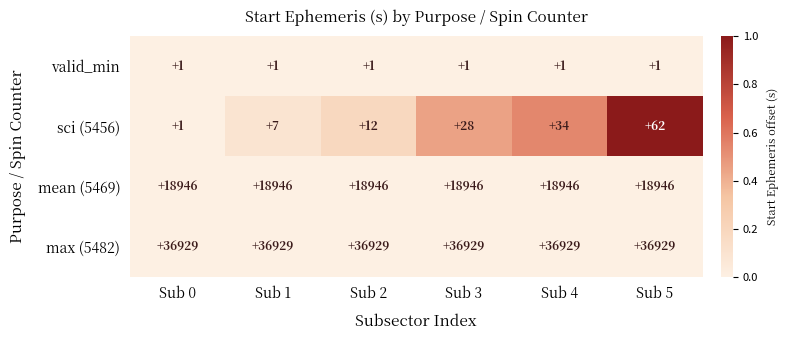

Reading left to right, extract all data points from this chart.

valid_min: 1	1	1	1	1	1
sci (5456): 1	7	12	28	34	62
mean (5469): 18946	18946	18946	18946	18946	18946
max (5482): 36929	36929	36929	36929	36929	36929